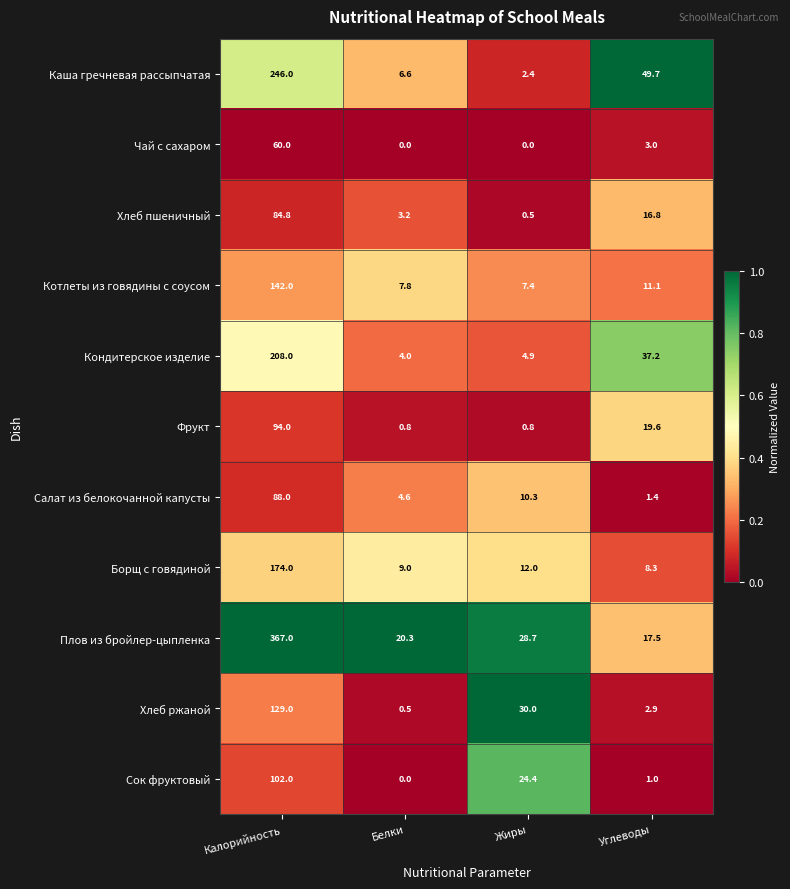

What is the total value across all series at Жиры?

121.4